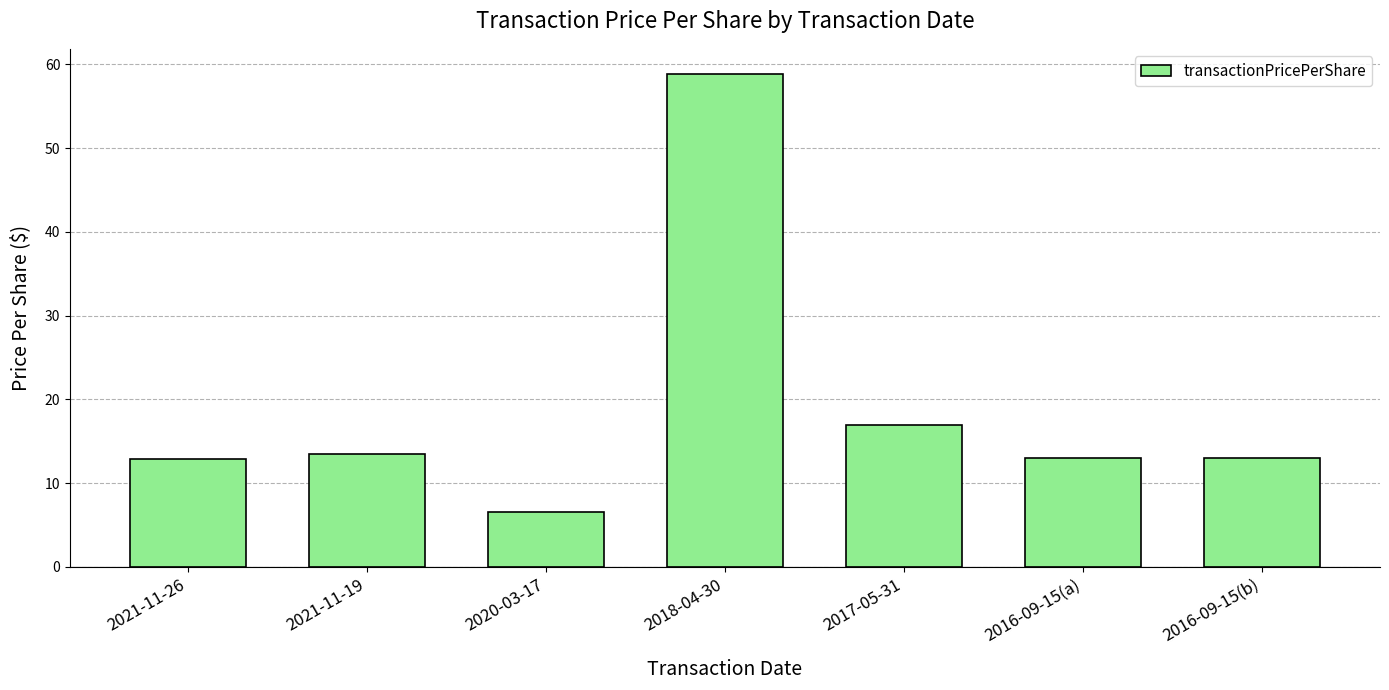

What is the label of the 2nd bar from the left?

2021-11-19